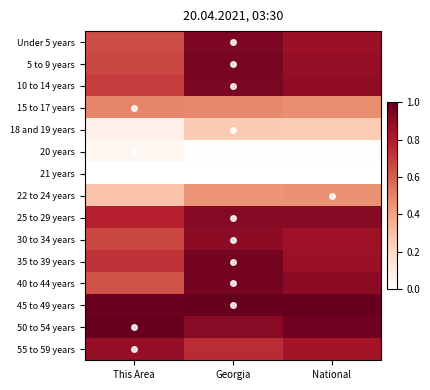

Reading right to left, transcribe all the data shown in this chart.

Under 5 years: National=0.9	Georgia=0.9	This Area=0.7
5 to 9 years: National=0.9	Georgia=1.0	This Area=0.7
10 to 14 years: National=0.9	Georgia=0.9	This Area=0.7
15 to 17 years: National=0.5	Georgia=0.5	This Area=0.5
18 and 19 years: National=0.3	Georgia=0.3	This Area=0.1
20 years: National=0.0	Georgia=0.0	This Area=0.0
21 years: National=0.0	Georgia=0.0	This Area=0.0
22 to 24 years: National=0.5	Georgia=0.4	This Area=0.3
25 to 29 years: National=0.9	Georgia=0.9	This Area=0.8
30 to 34 years: National=0.9	Georgia=0.9	This Area=0.7
35 to 39 years: National=0.9	Georgia=1.0	This Area=0.7
40 to 44 years: National=0.9	Georgia=1.0	This Area=0.6
45 to 49 years: National=1.0	Georgia=1.0	This Area=1.0
50 to 54 years: National=1.0	Georgia=0.9	This Area=1.0
55 to 59 years: National=0.8	Georgia=0.7	This Area=0.9